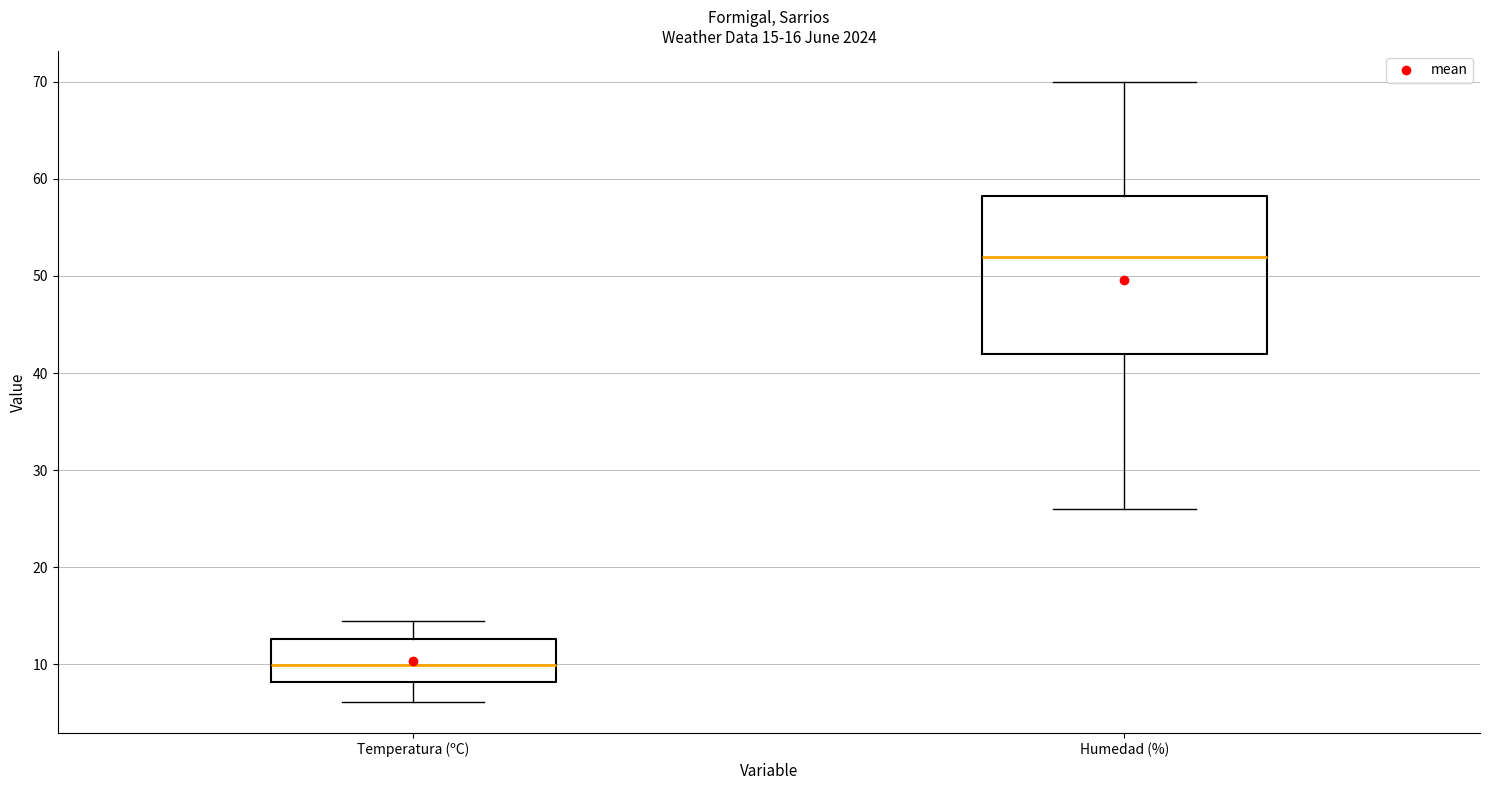

Which box is the tallest, from its lower edge to its upper edge?

Humedad (%)